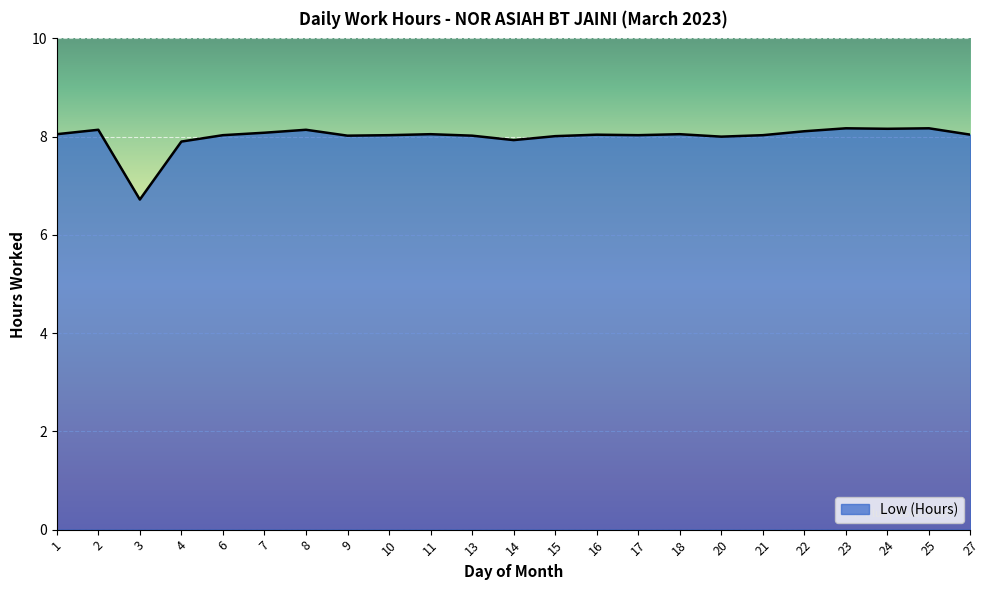

What is the change in value from 7 to 15?

-0.1